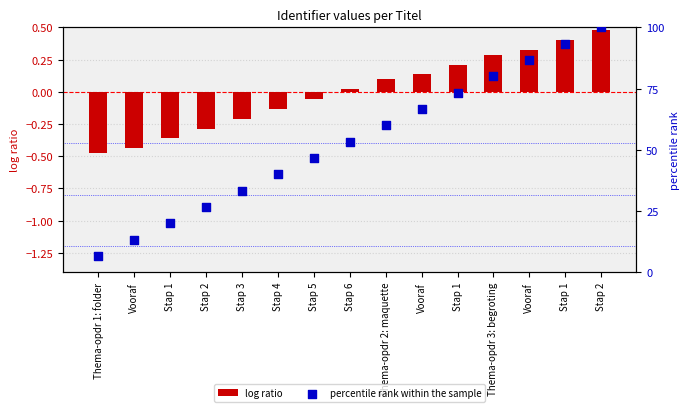

Which series reaches the maximum Y coordinate?

percentile rank within the sample